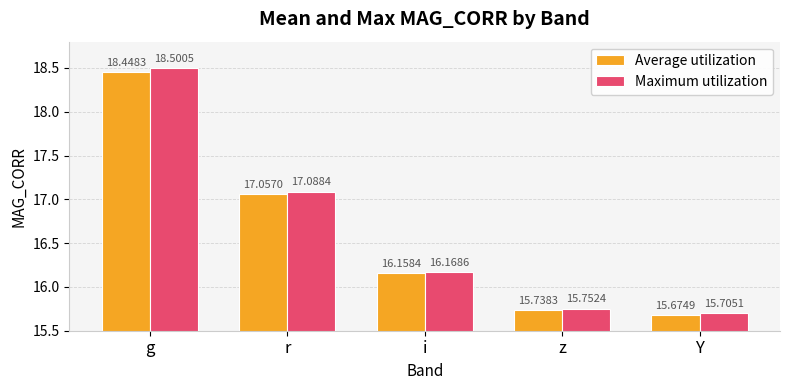

What is the highest value of the Maximum utilization series?

18.5